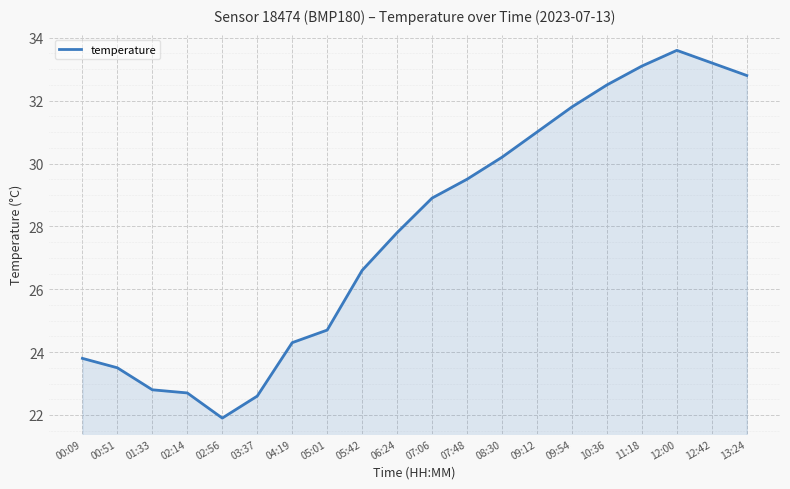

What is the change in value from 05:42 to 12:00?

+7.0